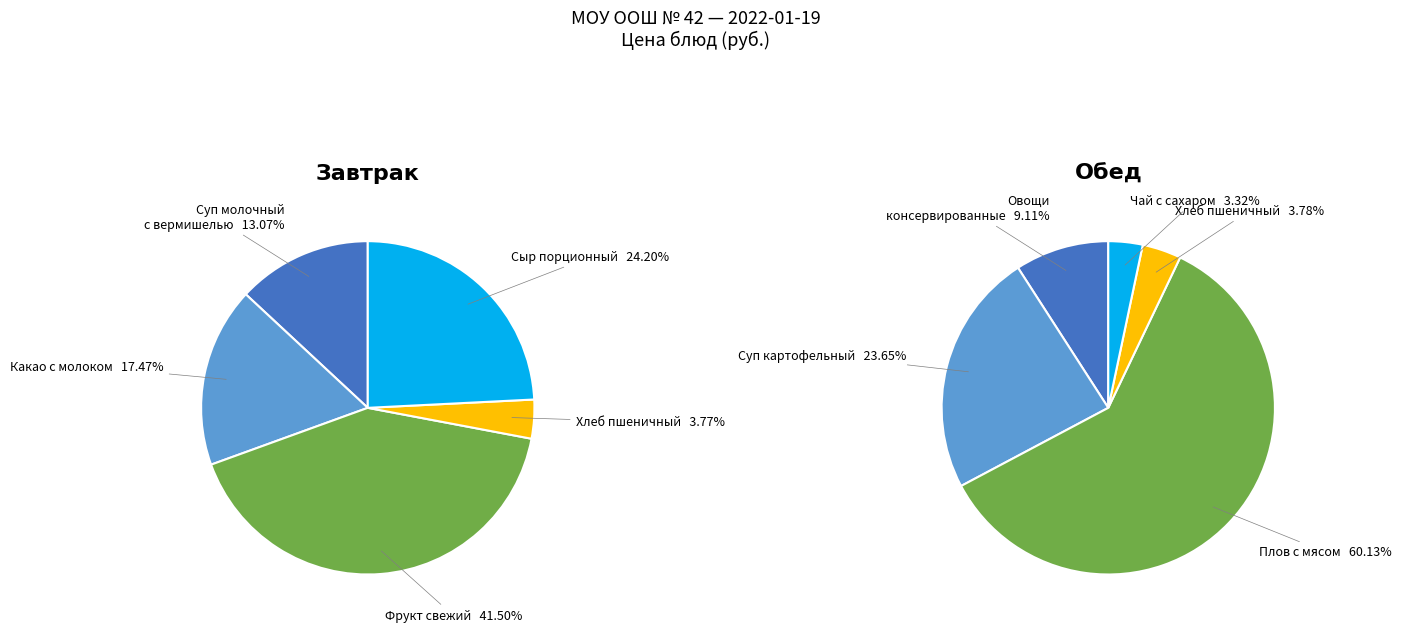

What is the ratio of the value at Плов с мясом to the value at Суп молочный с вермишелью?

4.6